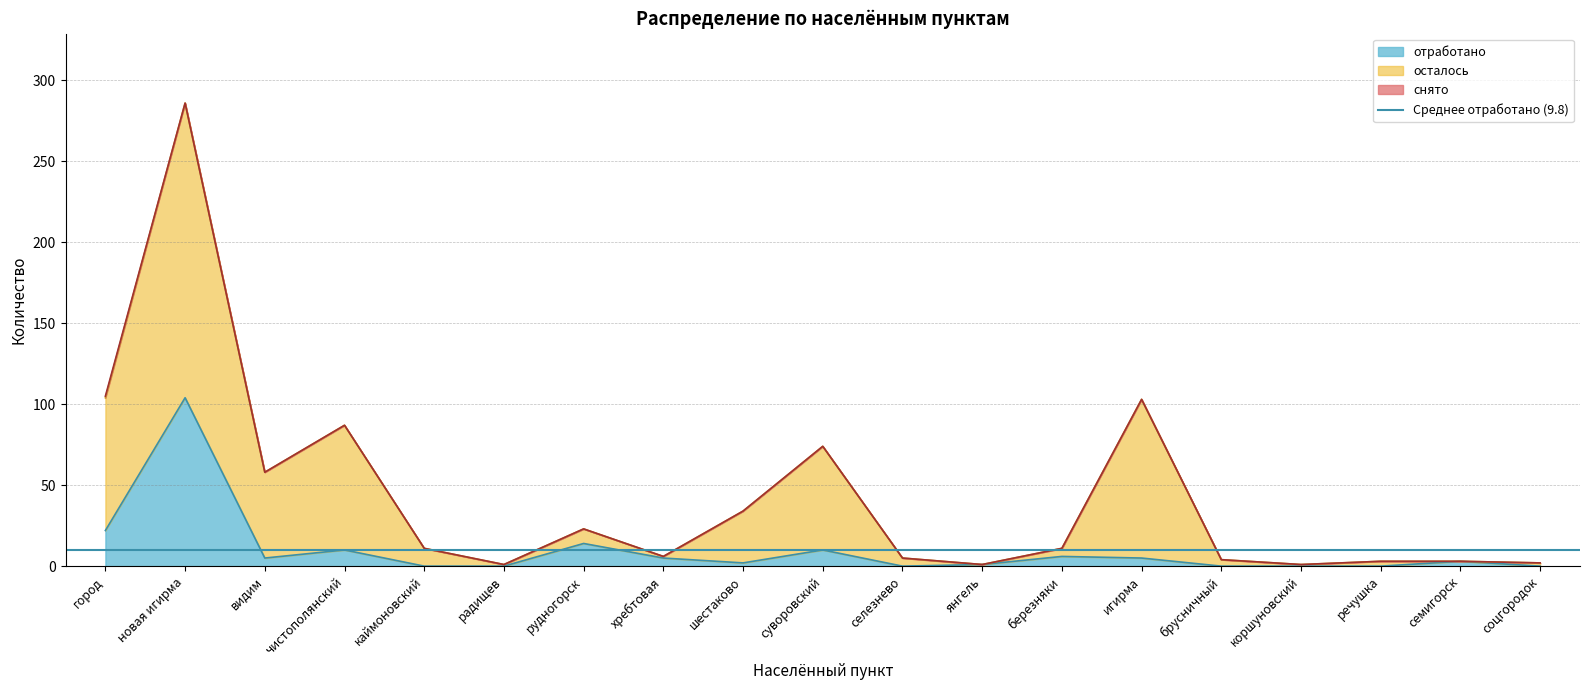

What is the total value across all series at радищев?

1